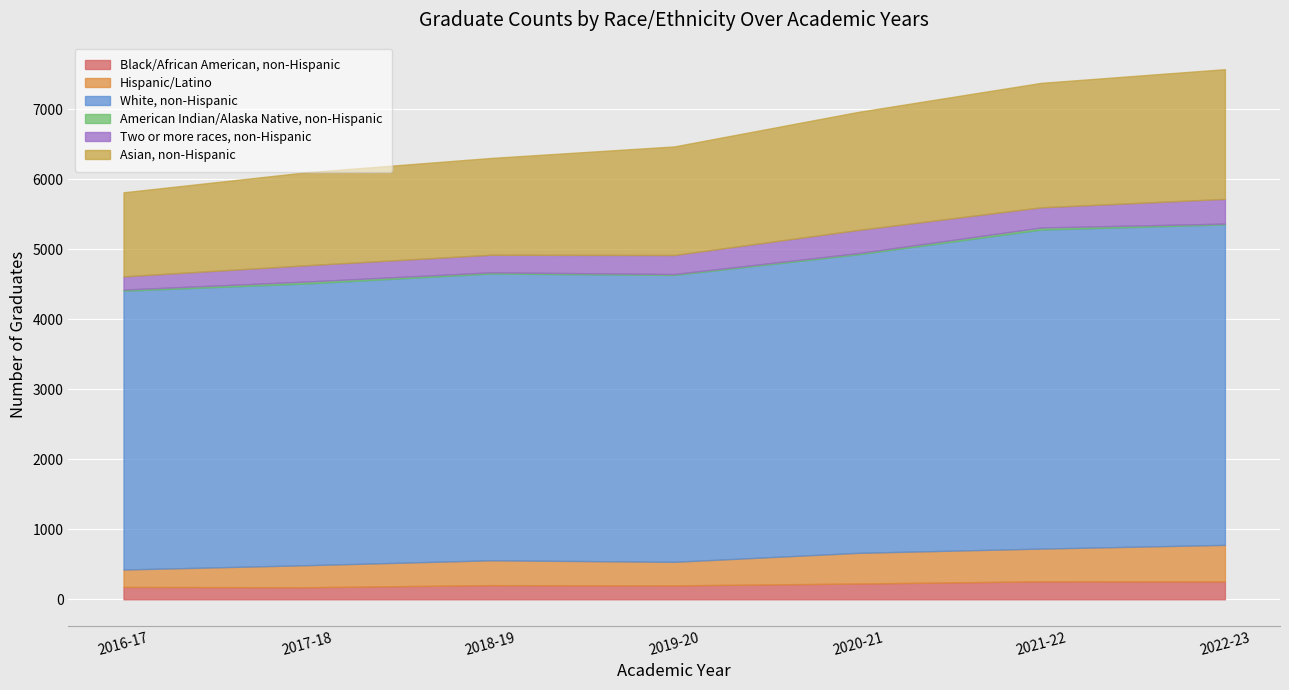

What is the difference between the maximum and minimum values in the Two or more races, non-Hispanic series?

164